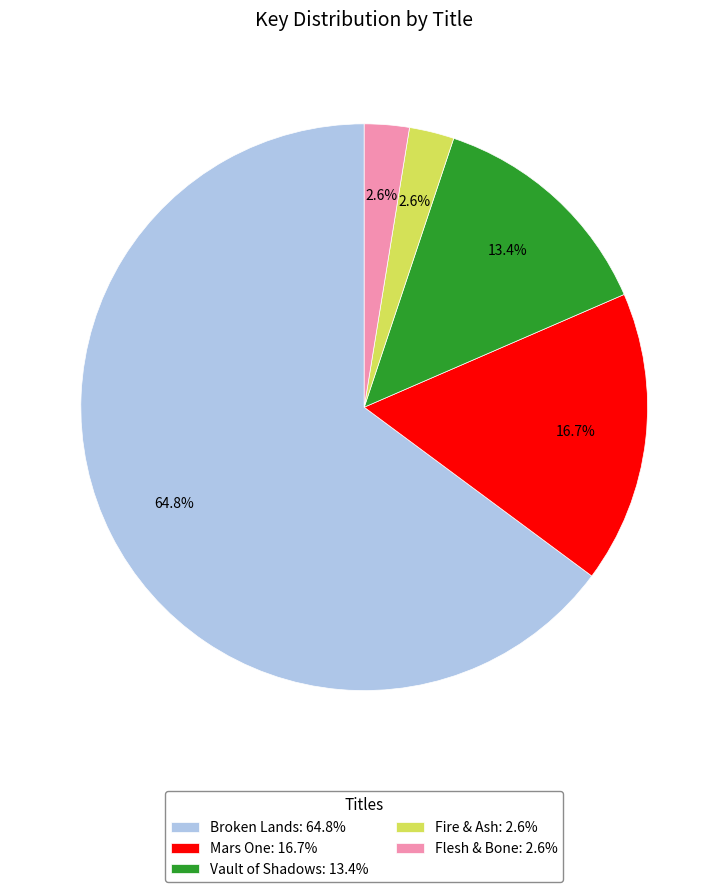

Which has a higher value, Flesh & Bone: 2.6% or Broken Lands: 64.8%?

Broken Lands: 64.8%